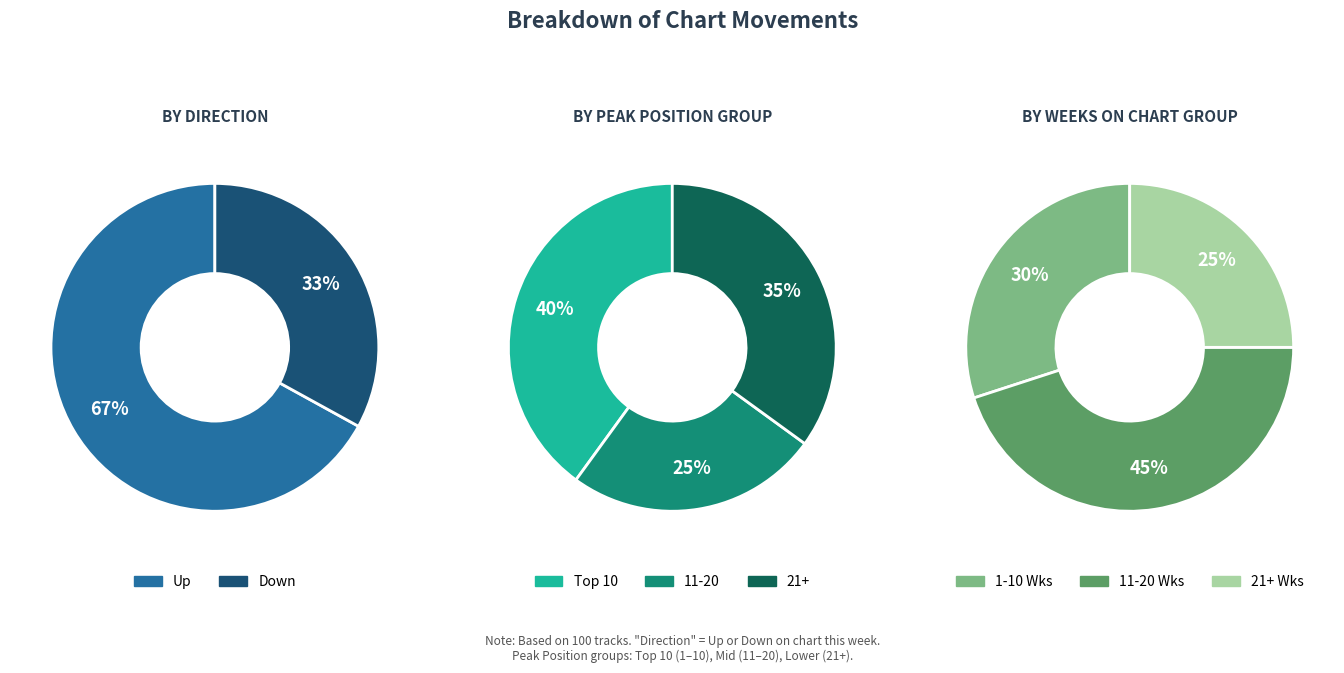

Which slice represents more than half of the pie?

up